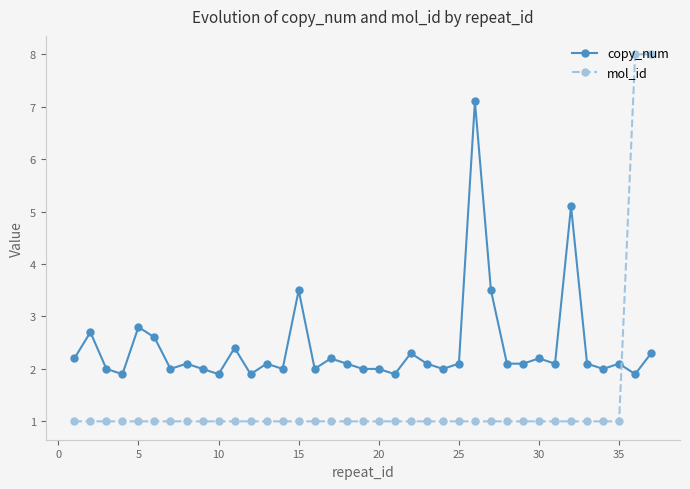

Which series has the widest spread of values?

mol_id